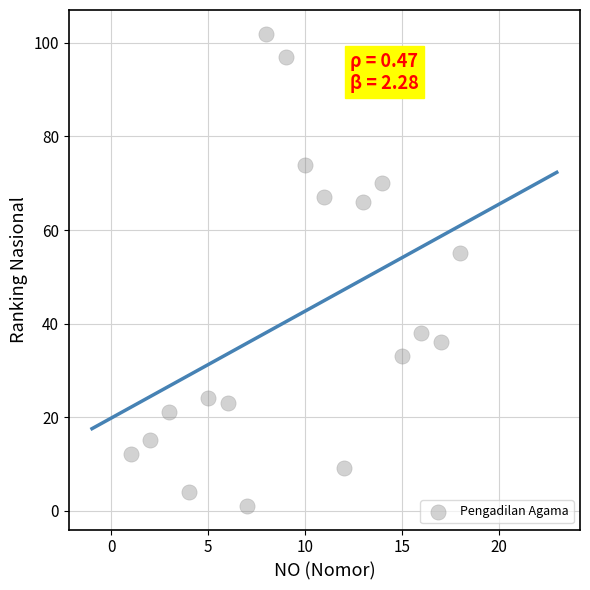

What is the range of X values (max minus min)?

17